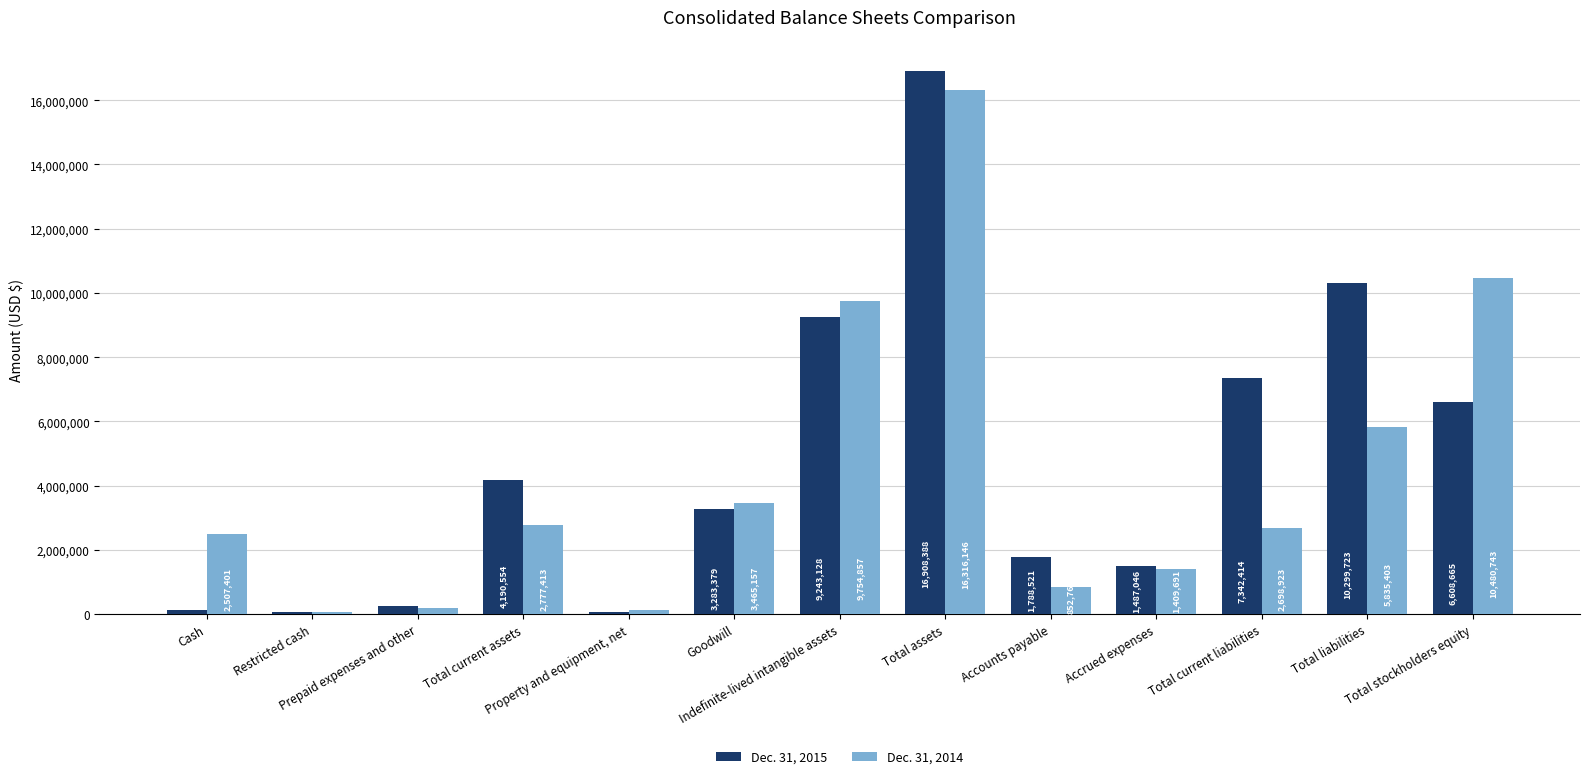

Which series has the largest range (max minus min)?

Dec. 31, 2015